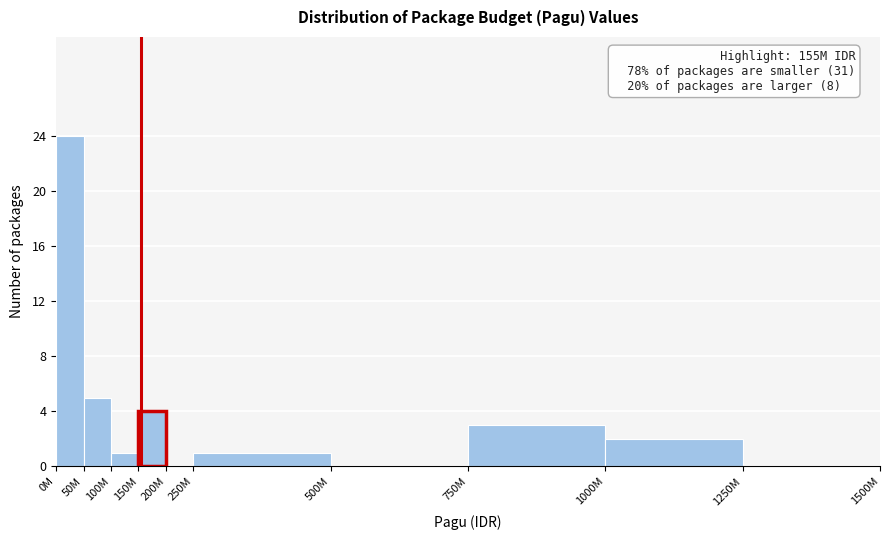

Reading right to left, list all the values displayed in this chart.

1250M=0	1000M=2	750M=3	500M=0	250M=1	200M=0	150M=4	100M=1	50M=5	0M=24